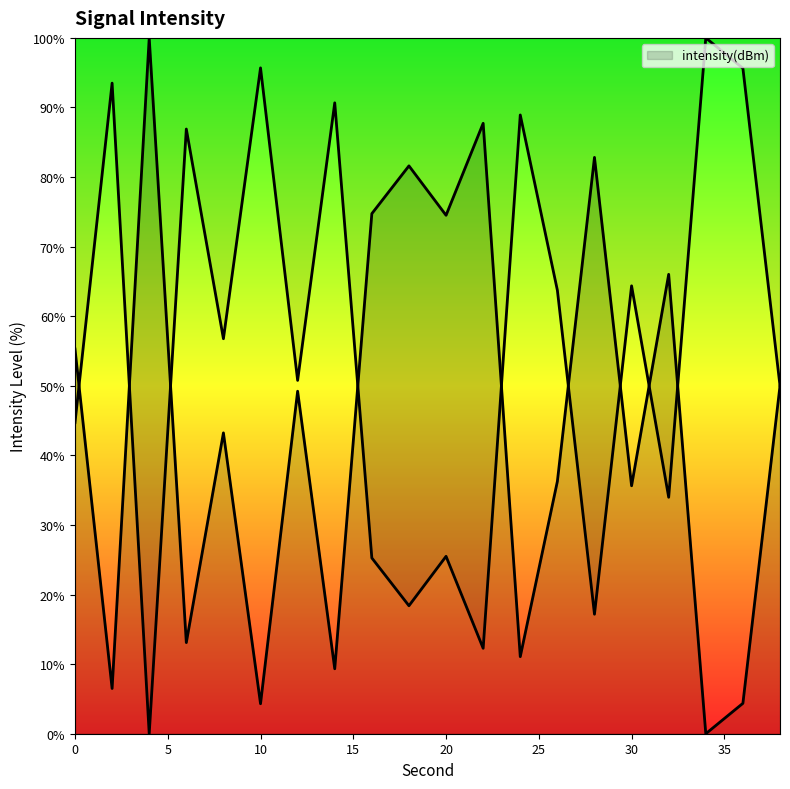

Reading left to right, list all the values displayed in this chart.

44.7	93.5	0.0	86.9	56.8	95.7	50.8	90.7	25.3	18.4	25.5	12.3	88.9	63.7	17.2	64.4	34.0	100.0	95.6	50.0